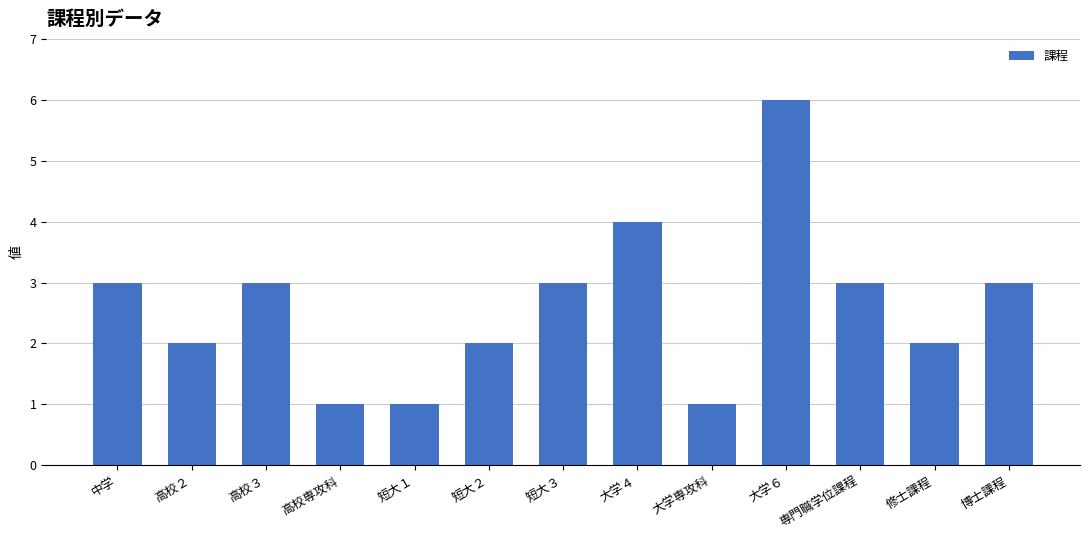

Are the bars horizontal?

No